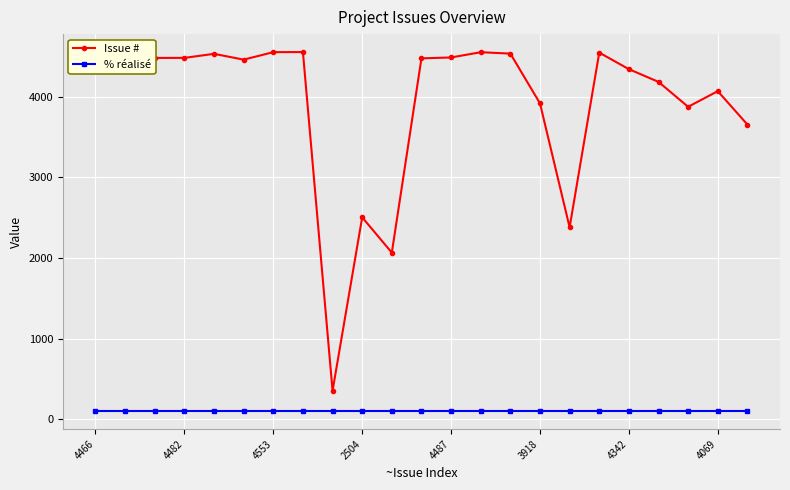

What is the smallest value displayed?

100